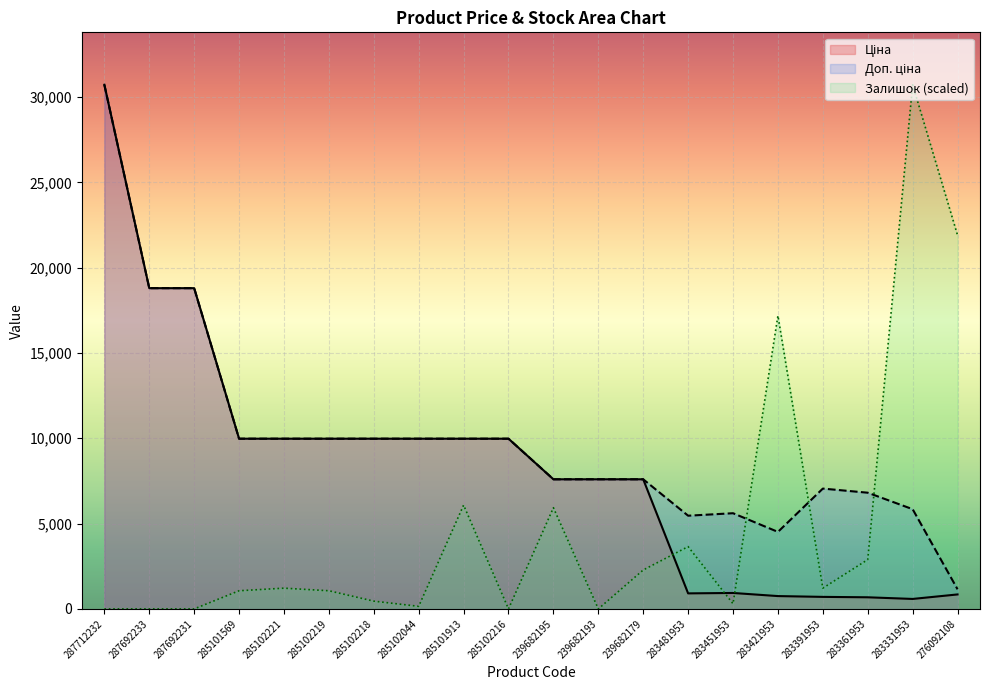

How many lines are shown in the chart?

3